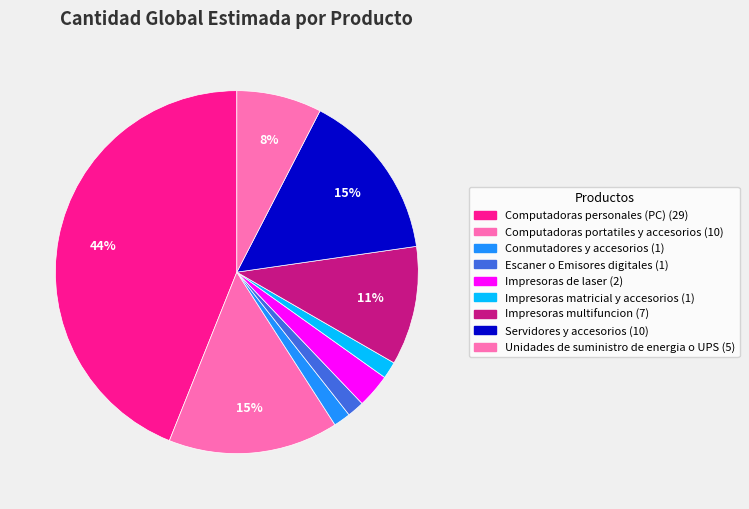

Between Computadoras personales (PC) and Impresoras multifuncion, which is larger?

Computadoras personales (PC)